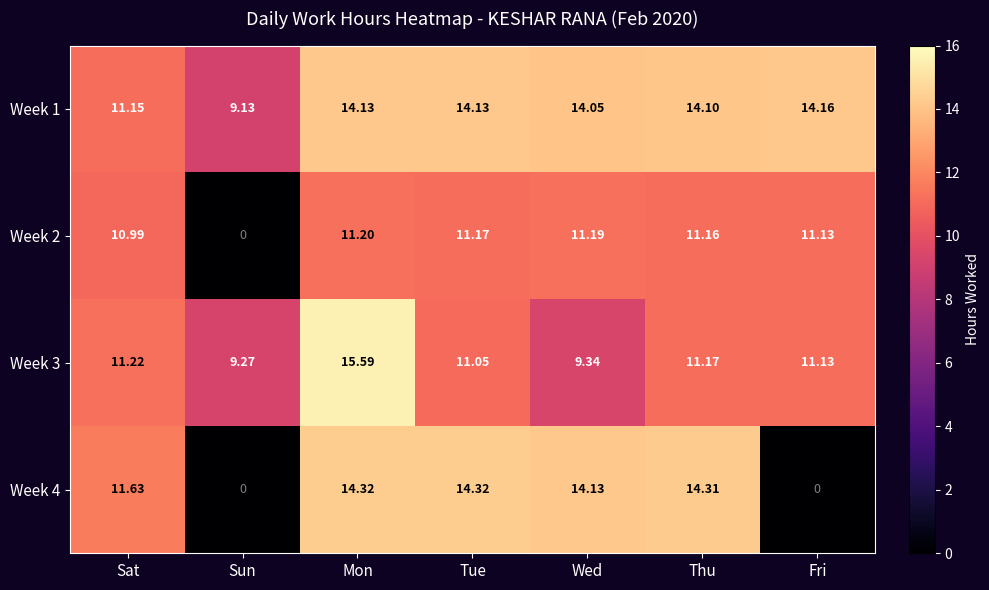

What is the greatest value displayed?

15.6